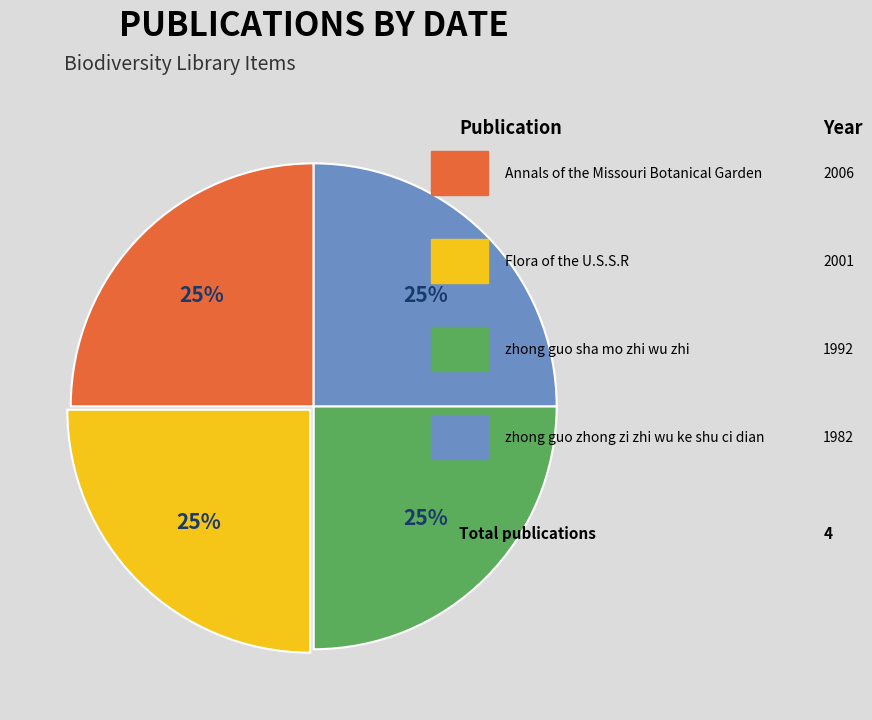

Is there any slice that represents more than half of the pie?

No